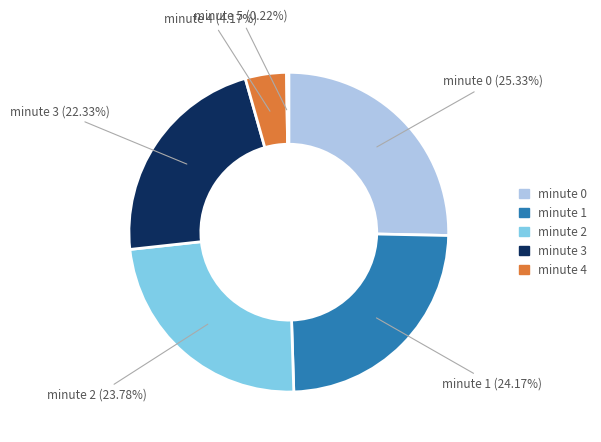

What percentage is the minute 3 slice, to the nearest percent?

22%